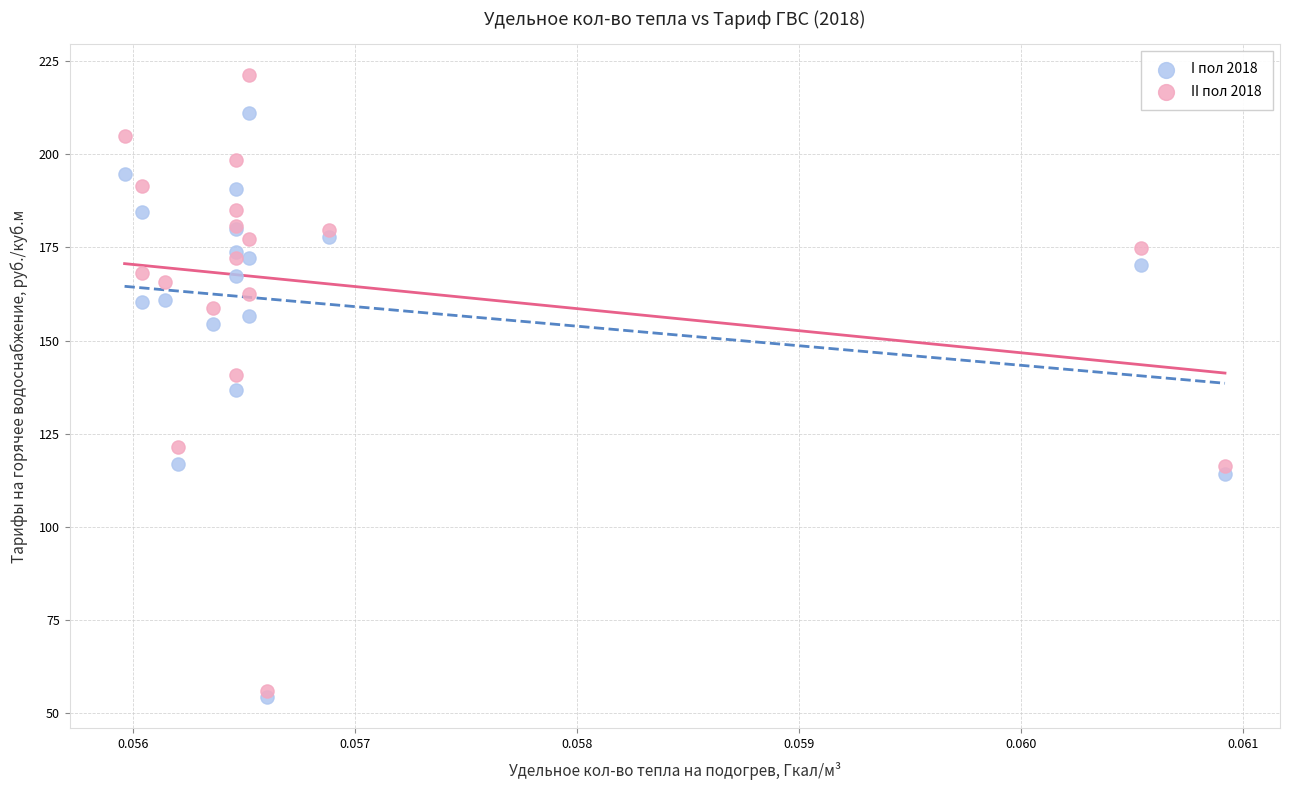

In the I пол 2018 series, what Y value is closest to 132?

136.7